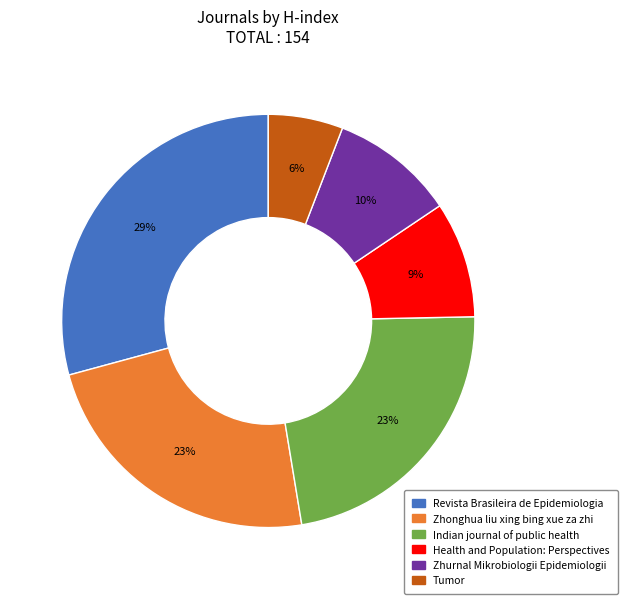

Between Health and Population: Perspectives and Zhurnal Mikrobiologii Epidemiologii, which is larger?

Zhurnal Mikrobiologii Epidemiologii